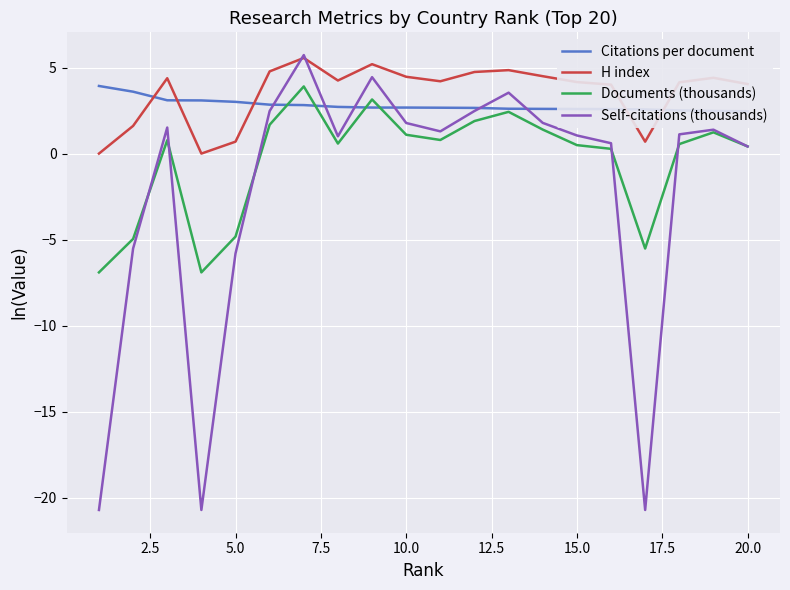

Is it true that Self-citations (thousands) equals 2.8 at 10.0?

False